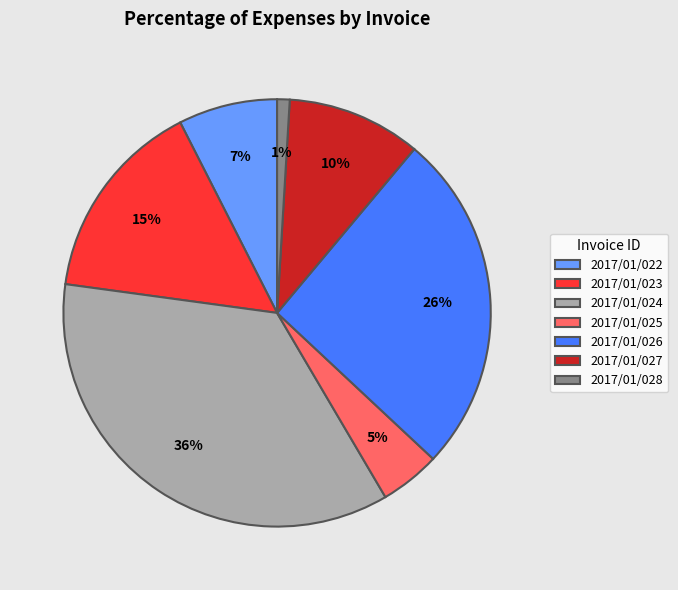

What percentage is the 2017/01/027 slice, to the nearest percent?

10%